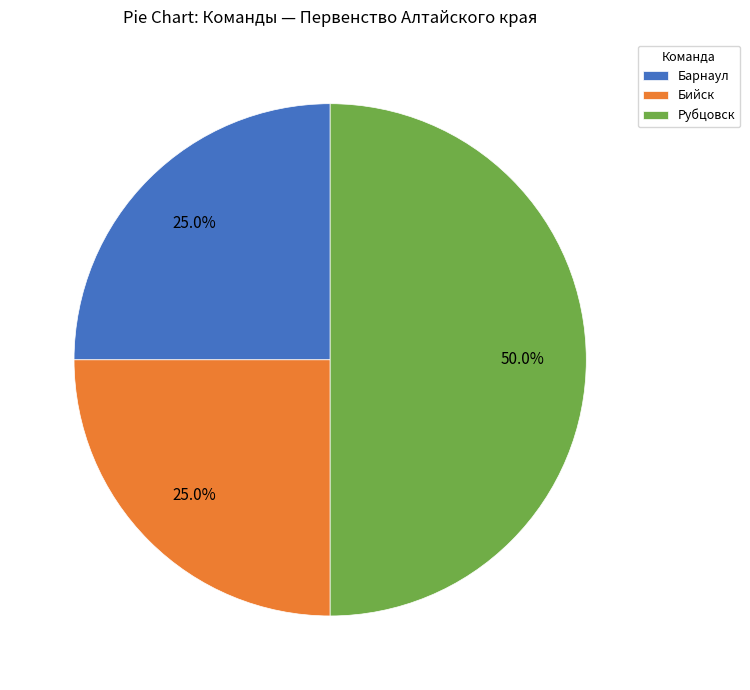

What is the ratio of the value at Бийск to the value at Барнаул?

1.0